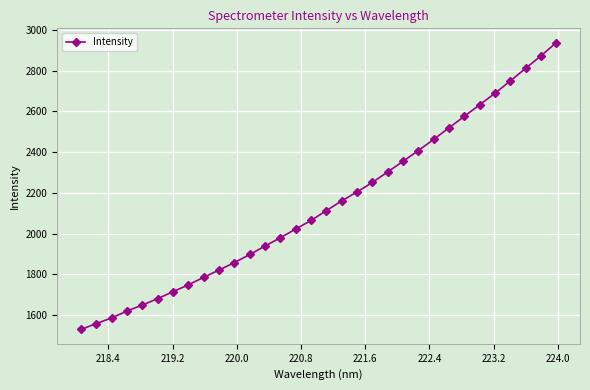

How many lines are shown in the chart?

1